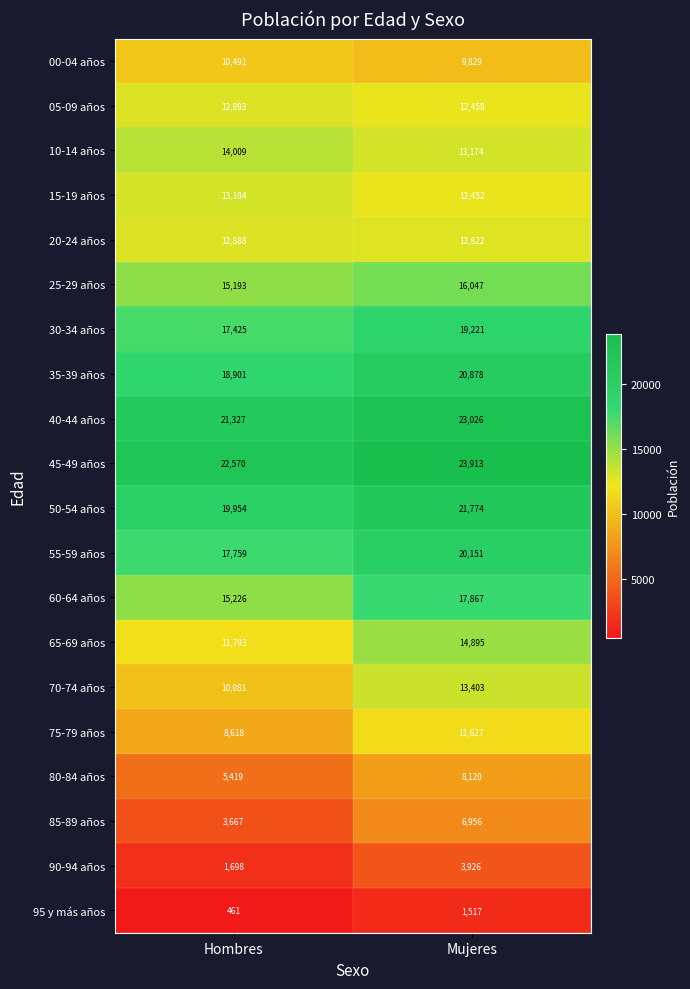

At Hombres, list the series in order from smallest to largest.

95 y más años, 90-94 años, 85-89 años, 80-84 años, 75-79 años, 70-74 años, 00-04 años, 65-69 años, 20-24 años, 05-09 años, 15-19 años, 10-14 años, 25-29 años, 60-64 años, 30-34 años, 55-59 años, 35-39 años, 50-54 años, 40-44 años, 45-49 años